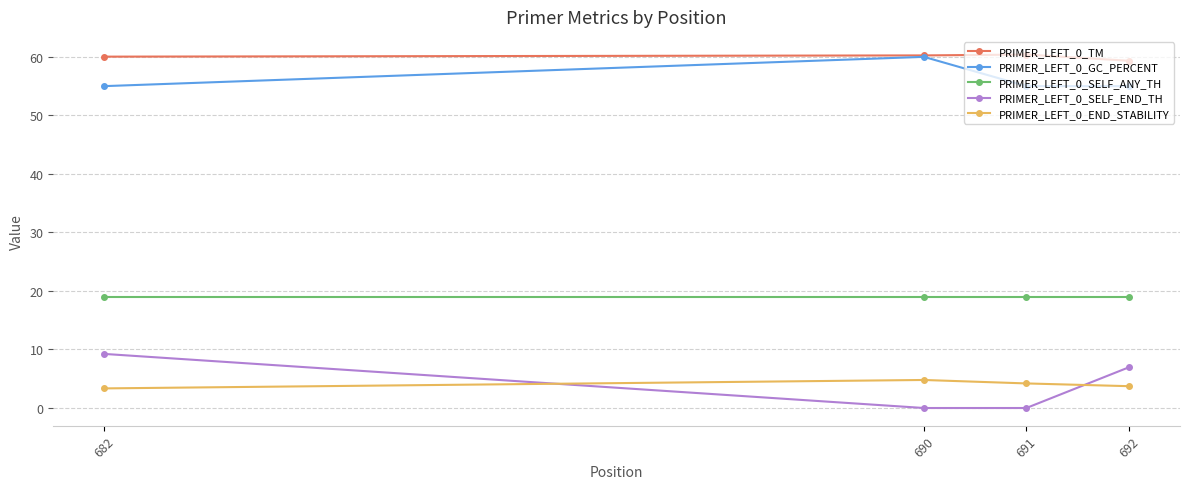

True or false: PRIMER_LEFT_0_SELF_END_TH has more than 0 interior local peaks.

False